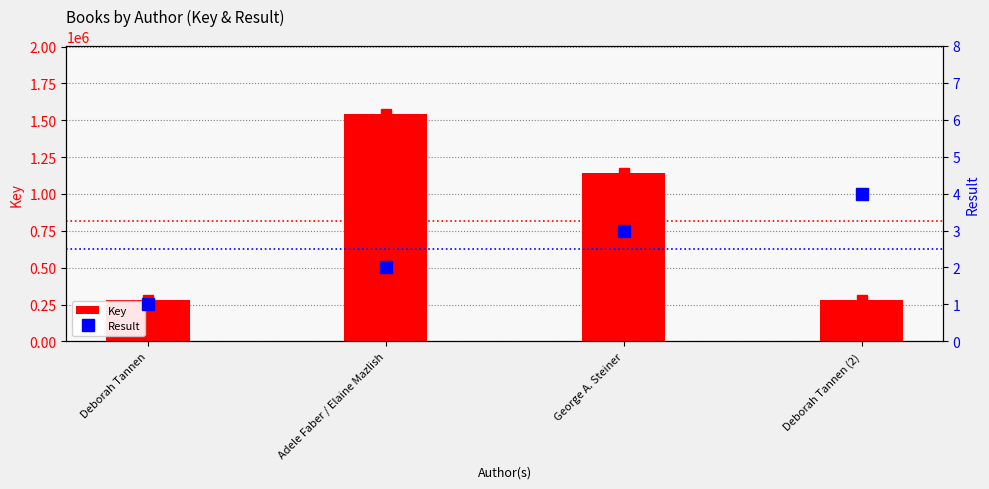

Rank the series by their maximum value, from highest to lowest.

Key, Result